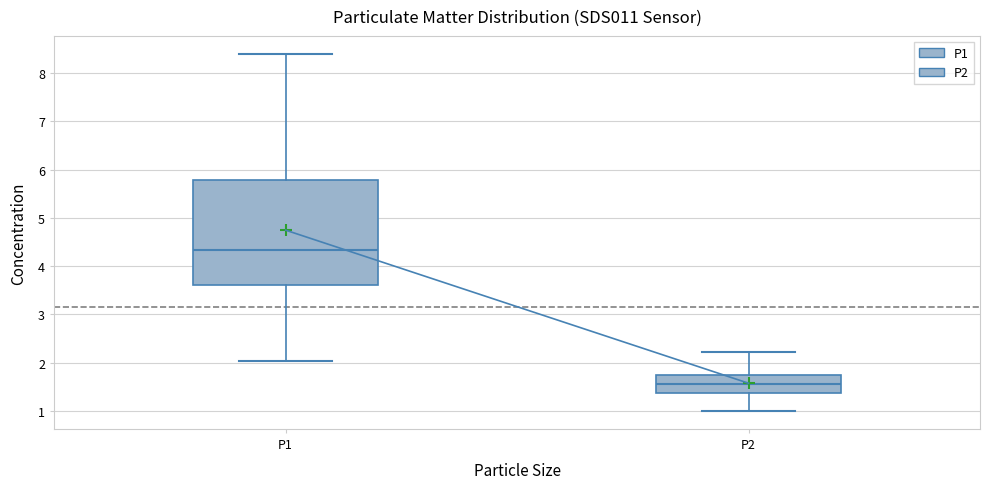

Which box's median line is the highest?

P1